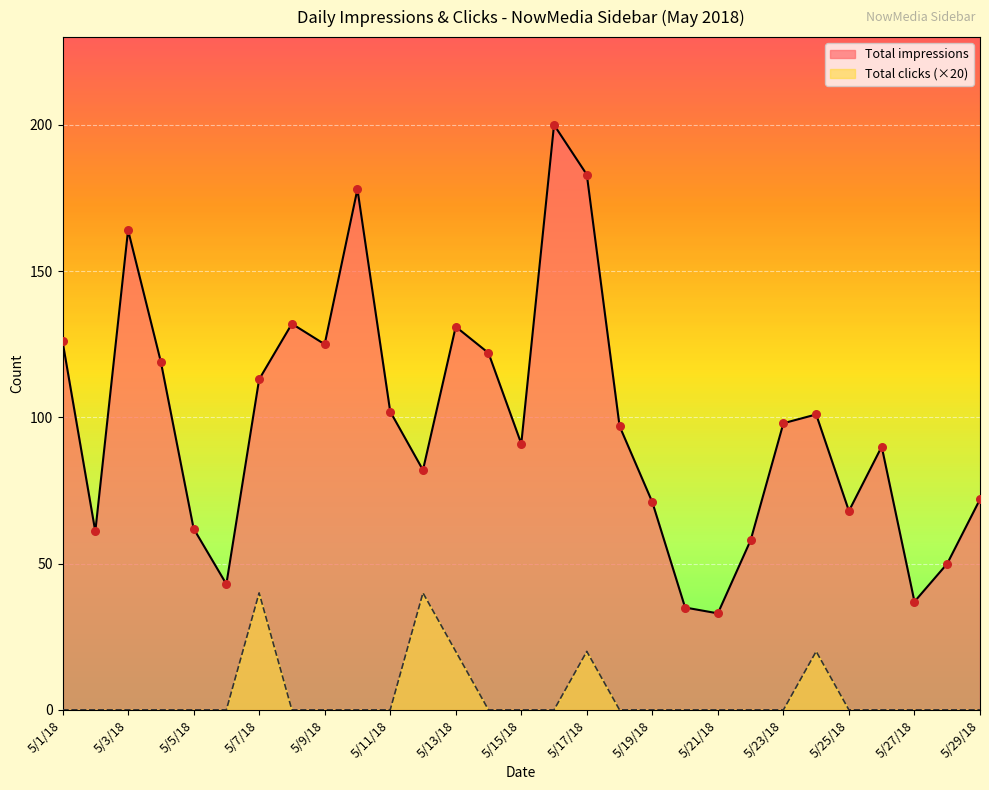

At which category is the sum across all series the highest?

5/17/18